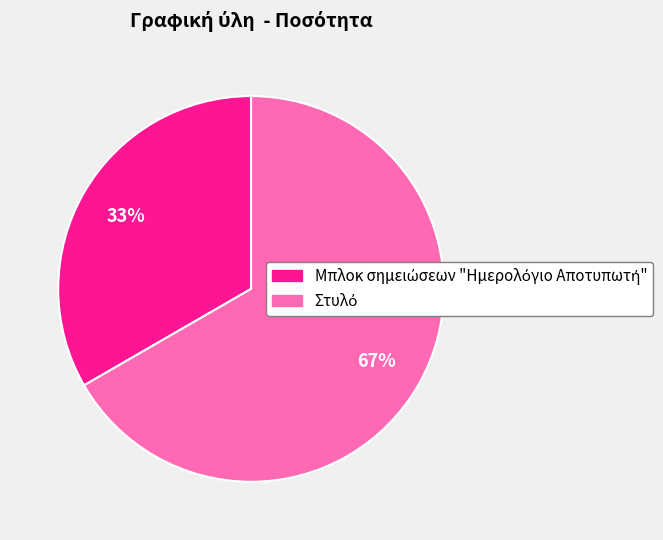

Is there a majority slice in this chart?

Yes